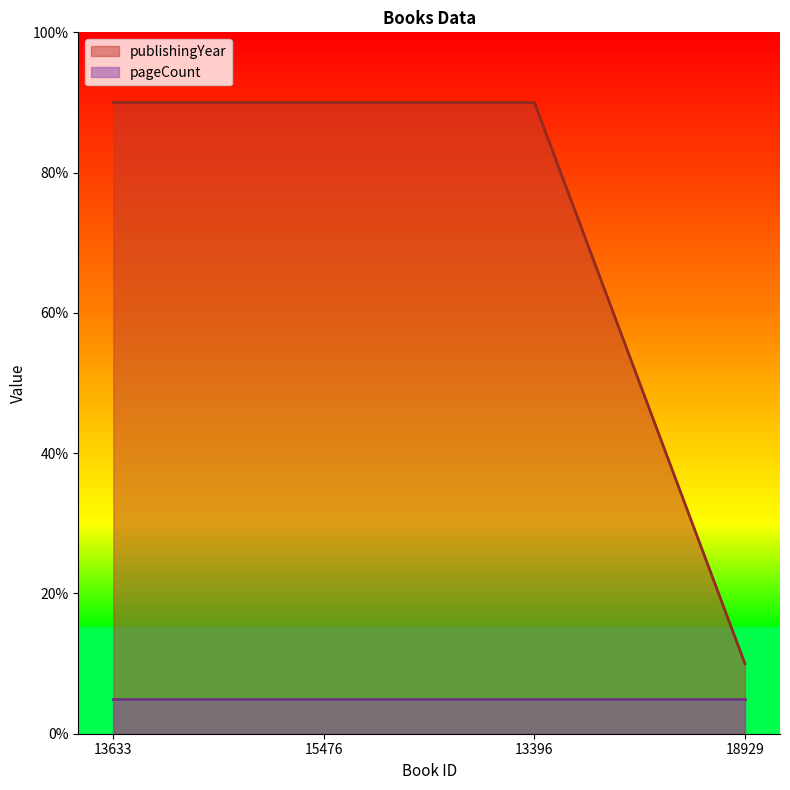

How many distinct data groups are displayed?

2